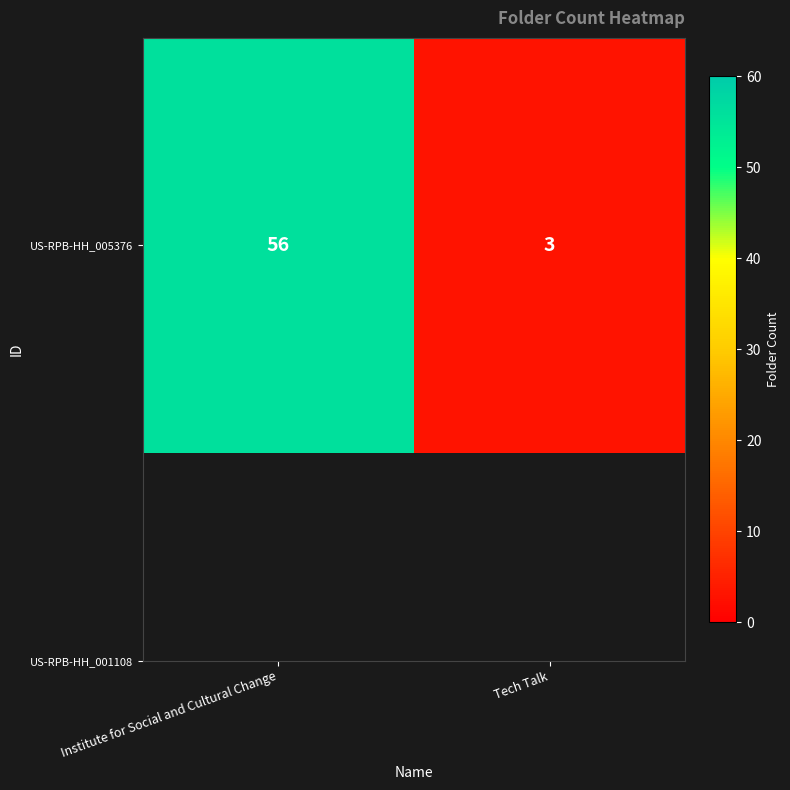

What is the sum of all values?

59